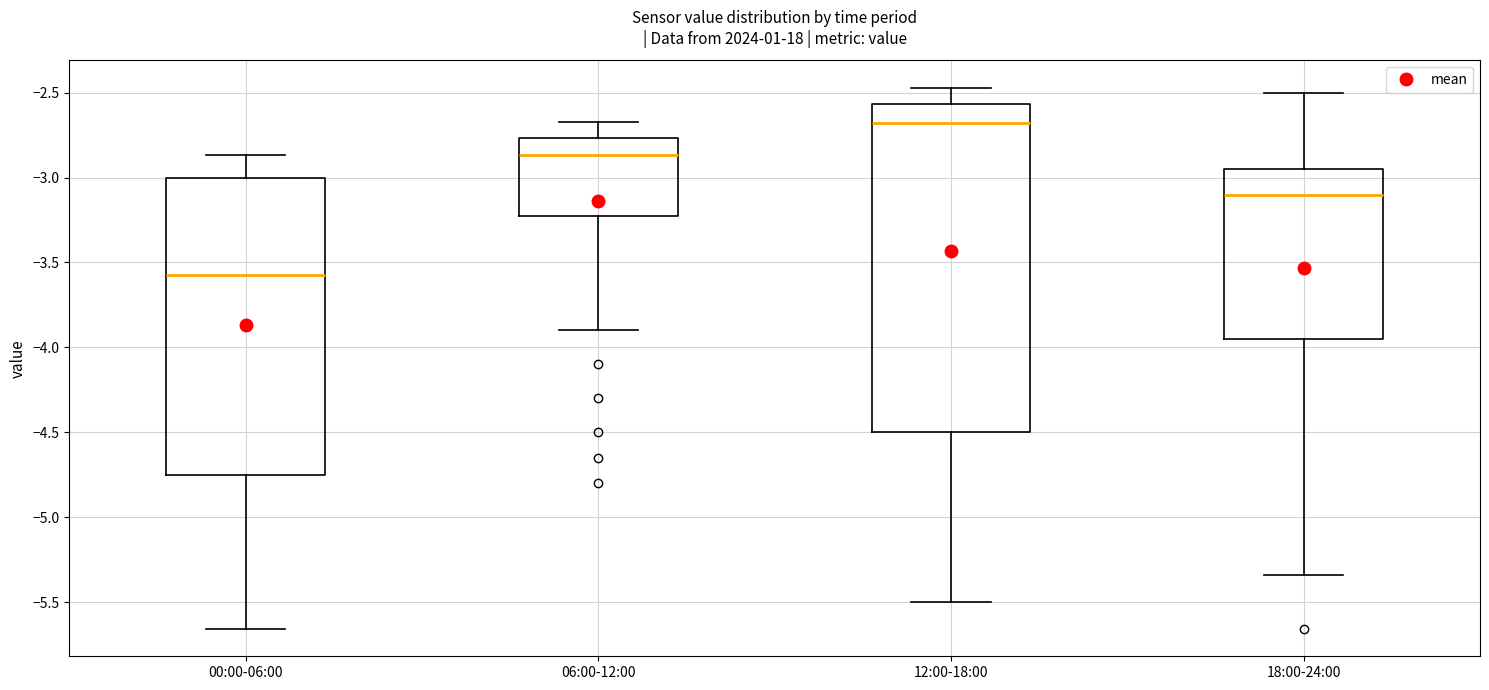

Reading left to right, transcribe this box plot: for each box, give where its median line is, the range the box spans, and where its two whiskers end, as read against the y-axis. The values are not printed on the chart, so give them approximately, as read against the axis.

00:00-06:00: median -3.55, box -4.75 to -3.00, whiskers -5.65 to -2.85
06:00-12:00: median -2.85, box -3.20 to -2.75, whiskers -3.90 to -2.65
12:00-18:00: median -2.70, box -4.50 to -2.55, whiskers -5.50 to -2.45
18:00-24:00: median -3.10, box -3.95 to -2.95, whiskers -5.35 to -2.50